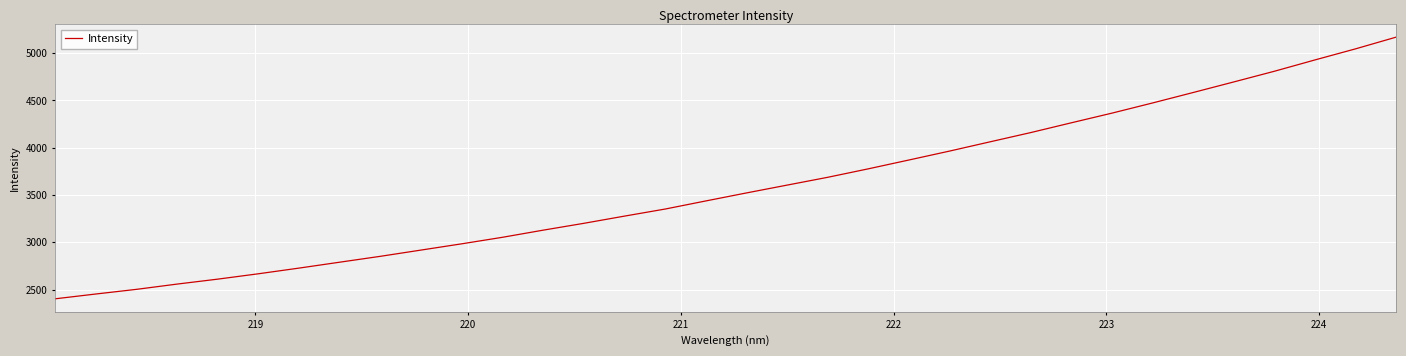

What is the greatest value displayed?

5169.1